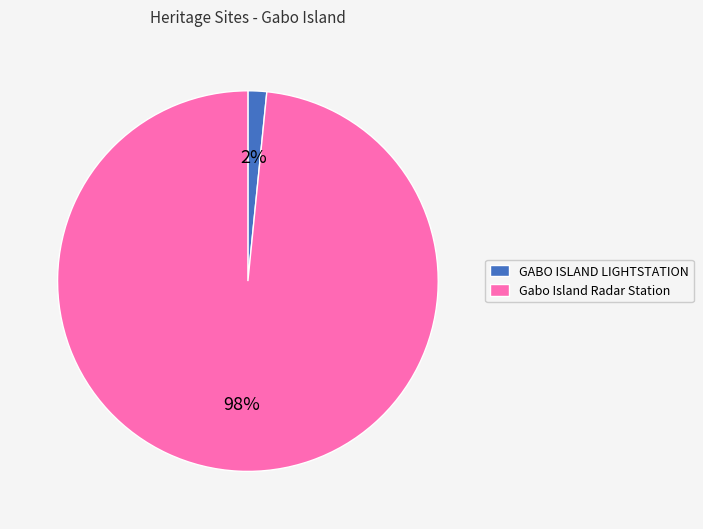

What is the largest slice in the pie chart?

Gabo Island Radar Station